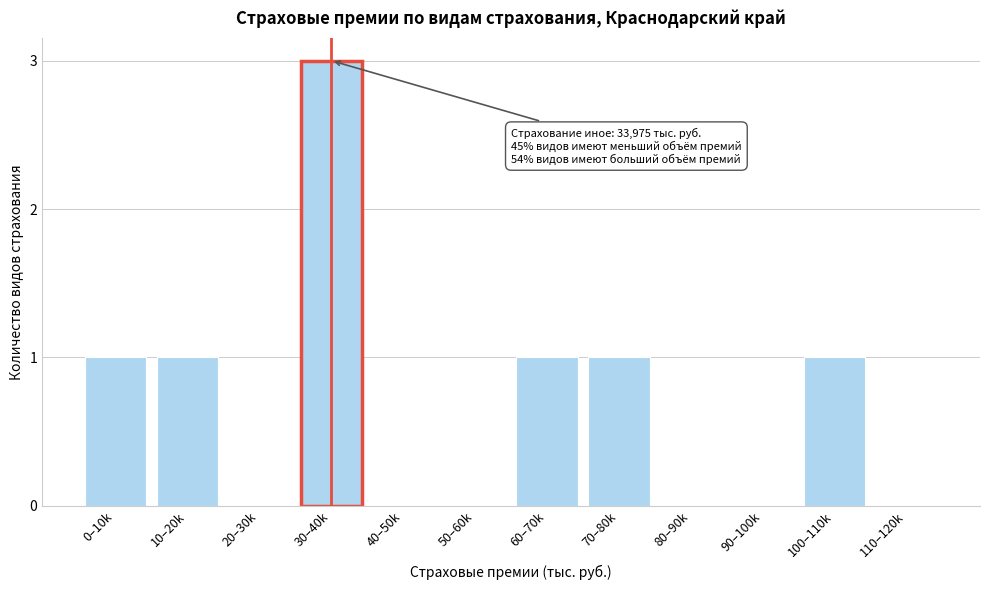

Reading left to right, list all the values displayed in this chart.

0–10k=1	10–20k=1	20–30k=0	30–40k=3	40–50k=0	50–60k=0	60–70k=1	70–80k=1	80–90k=0	90–100k=0	100–110k=1	110–120k=0